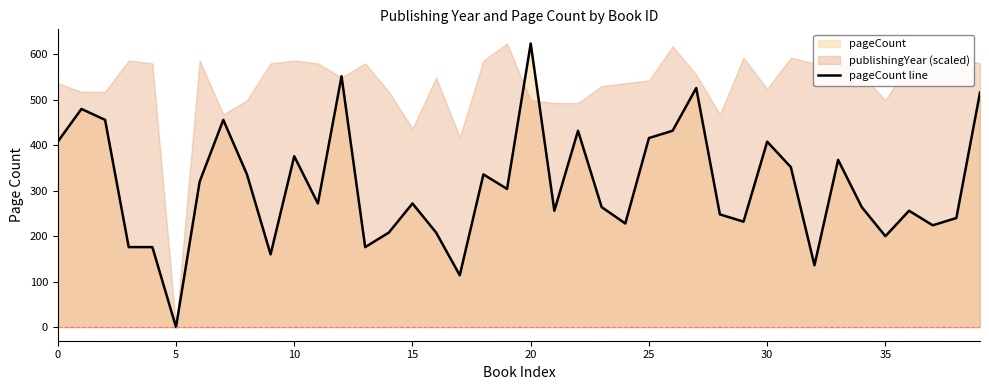

Which has a higher value, 9 or 24?

24